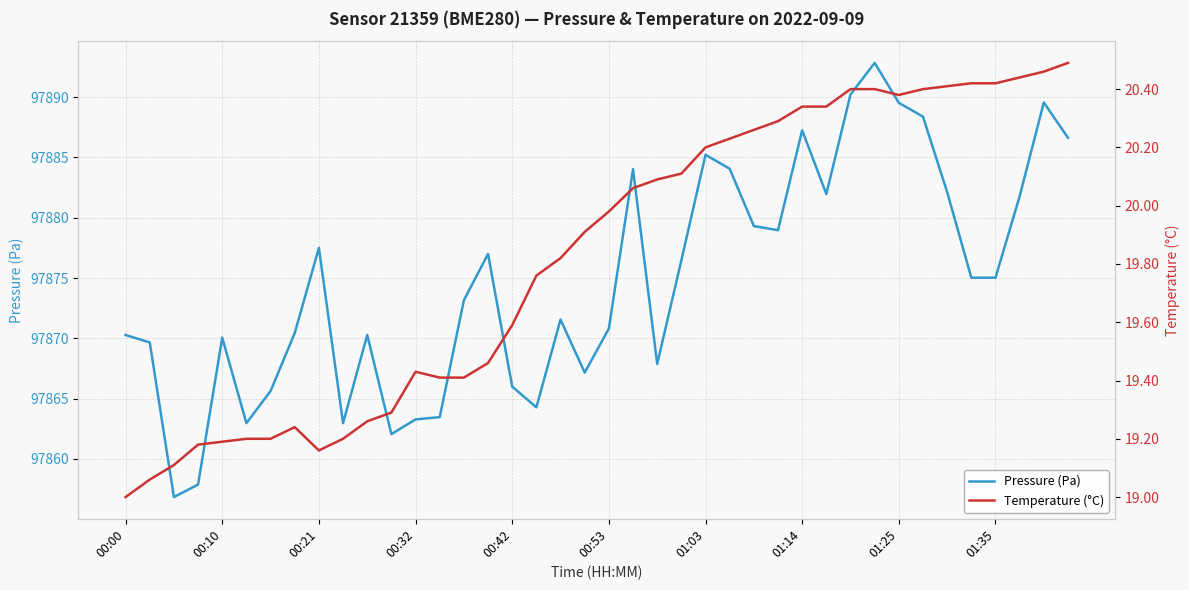

True or false: Pressure (Pa) has a value of 31915.2 at 01:14.

False